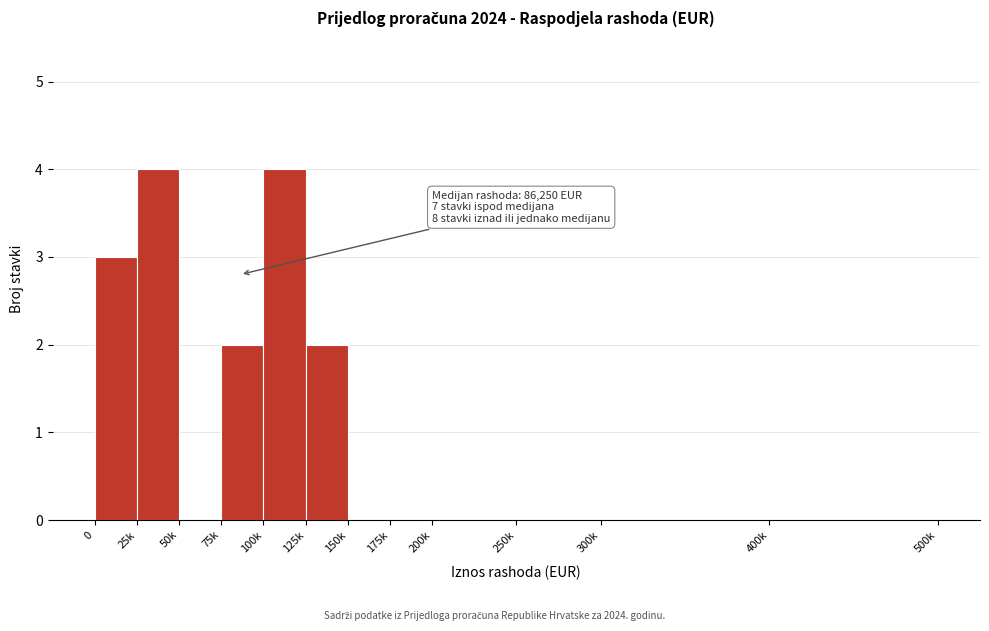

Reading left to right, what are all the values shown in this chart?

0=3	25k=4	50k=0	75k=2	100k=4	125k=2	150k=0	175k=0	200k=0	250k=0	300k=0	400k=0